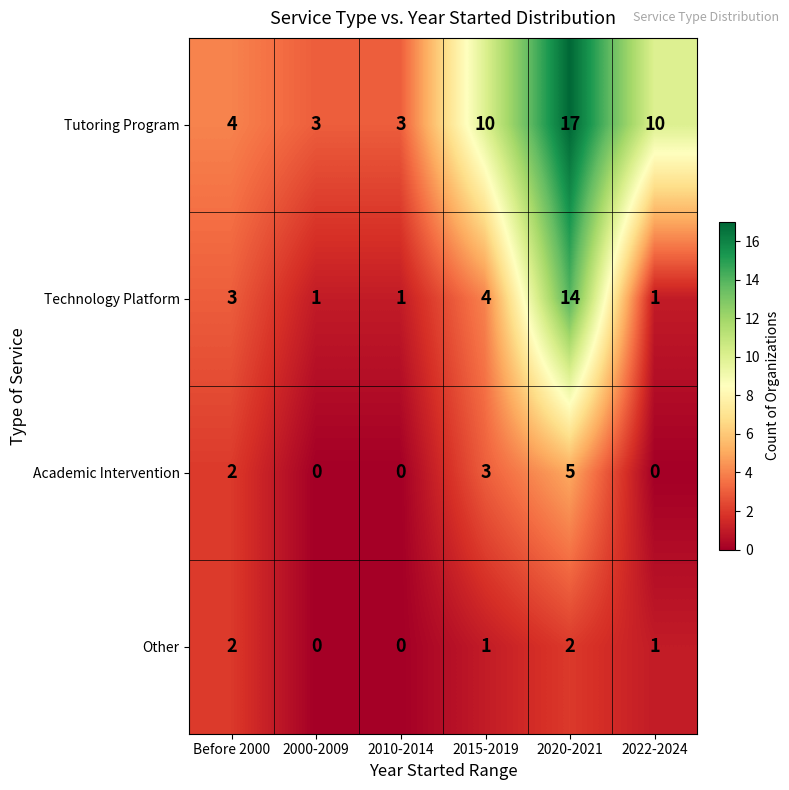

At how many categories does at least one series exceed 7?

3